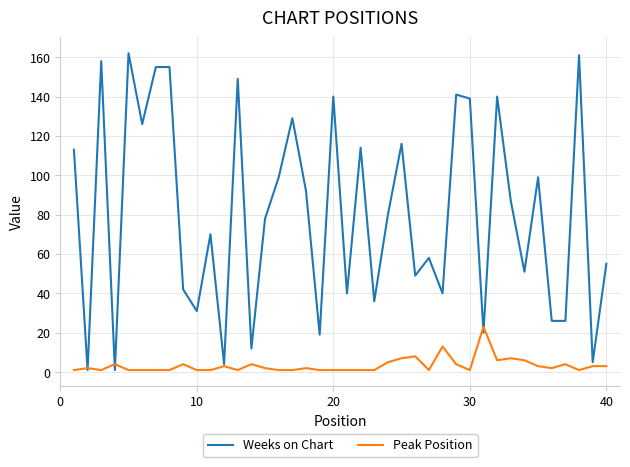

Which series has the largest total across all categories?

Weeks on Chart